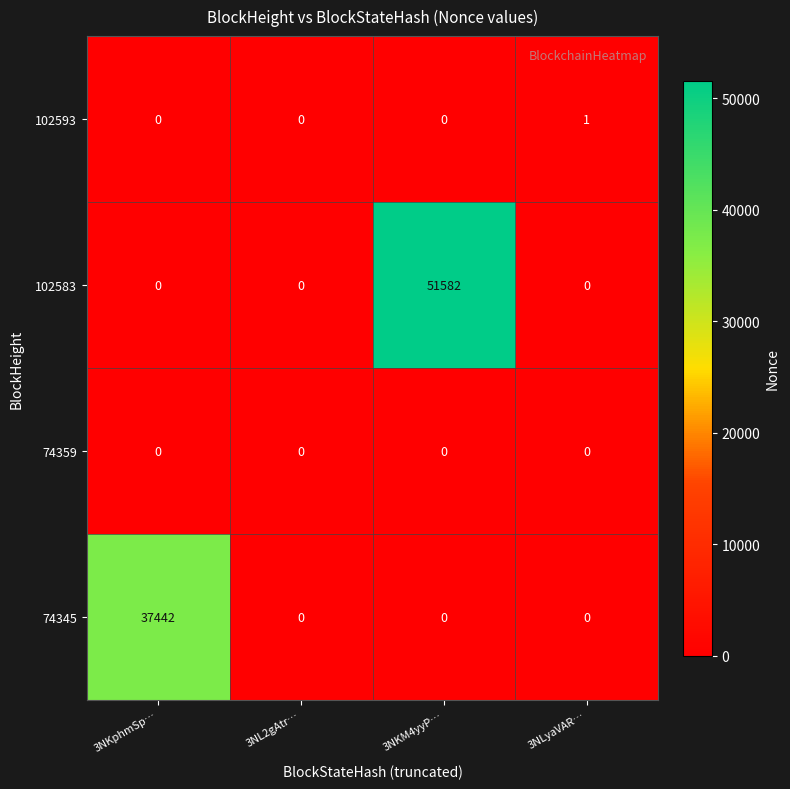

The value of 102593 at 3NKM4yyP… is 0. True or false?

True